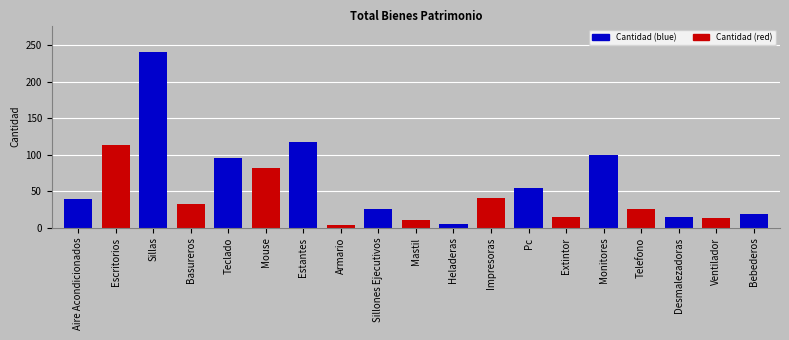

How many distinct data groups are displayed?

1